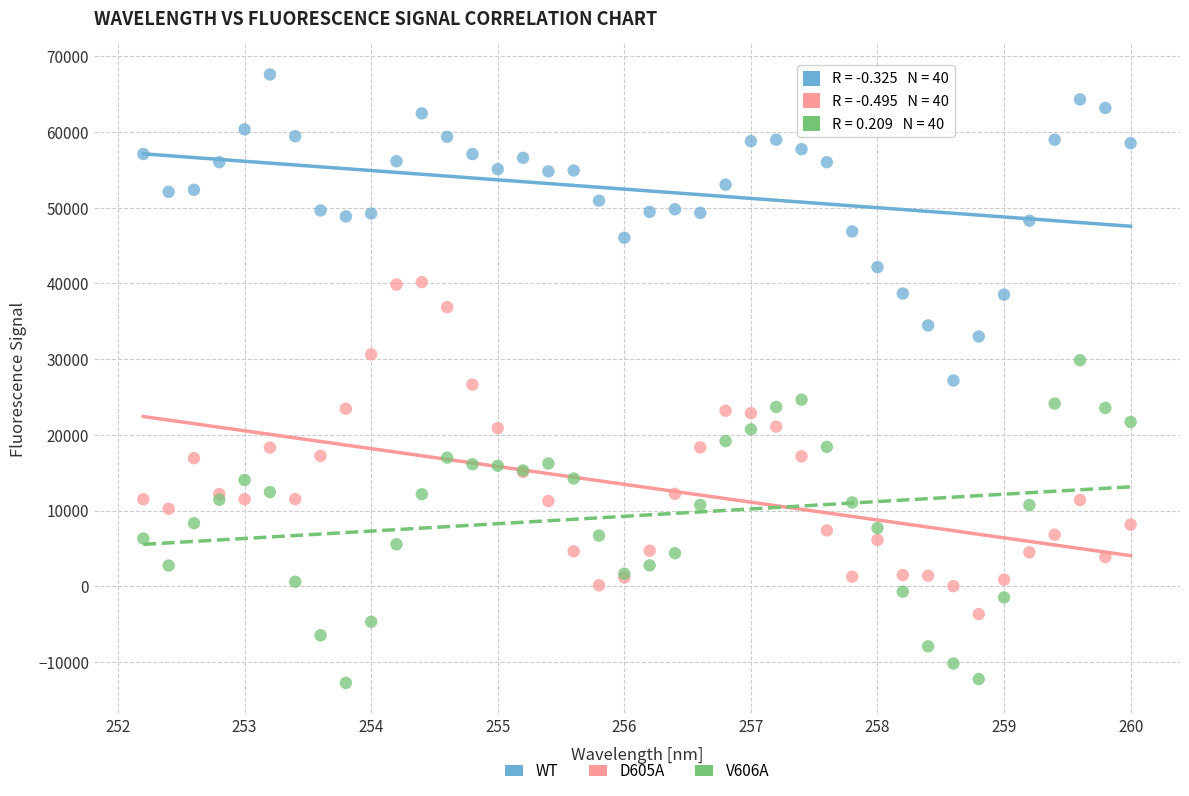

Which series contains the highest Y value?

WT